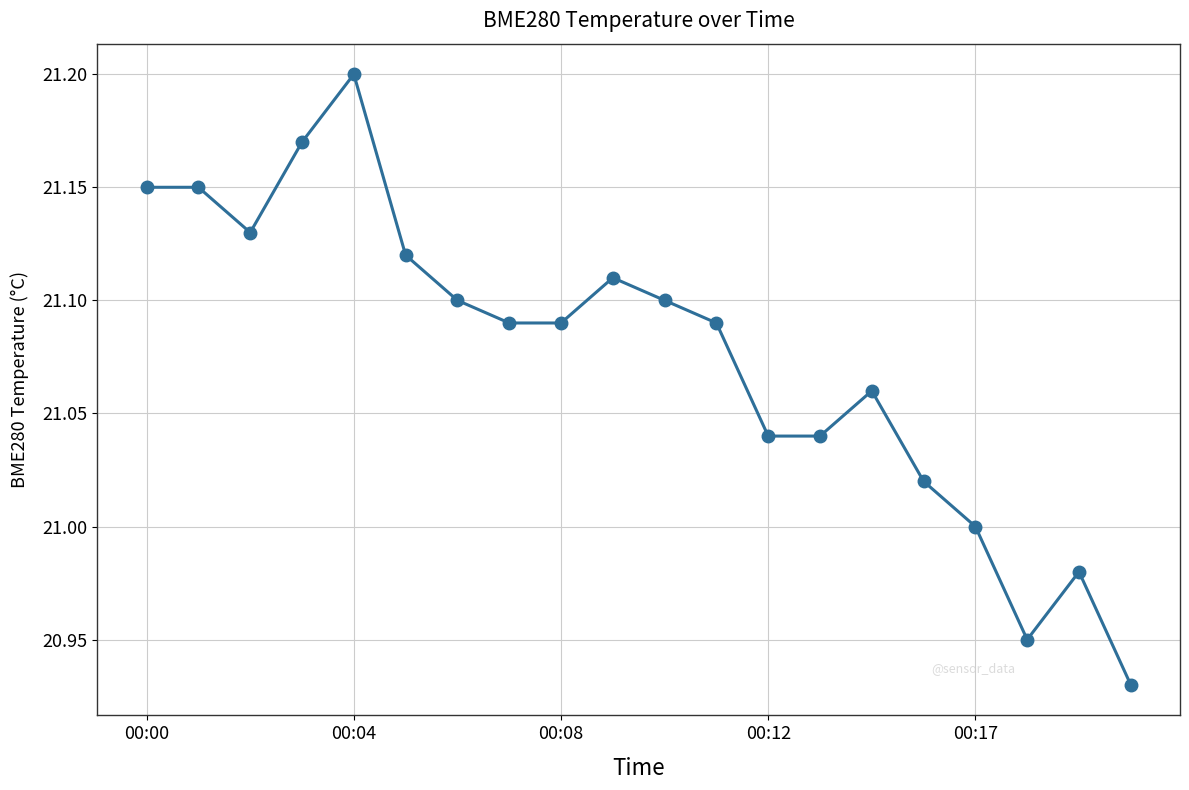

What is the difference between the maximum and minimum values?

0.3